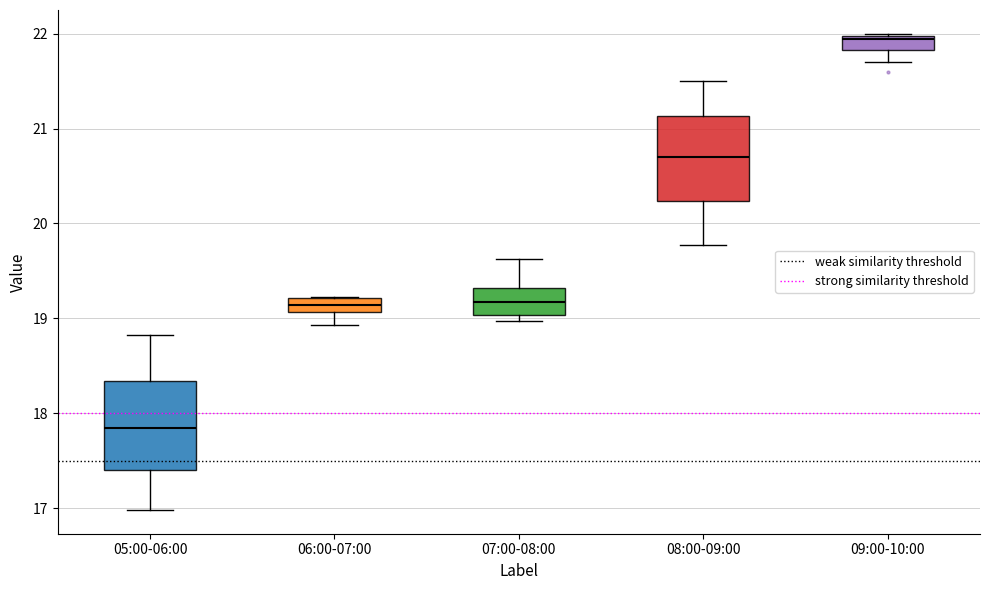

Which box's median line is the lowest?

05:00-06:00